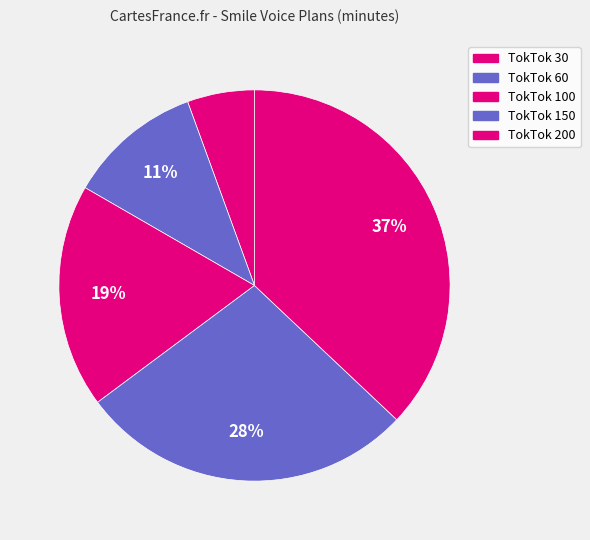

How many slices are in this pie chart?

5